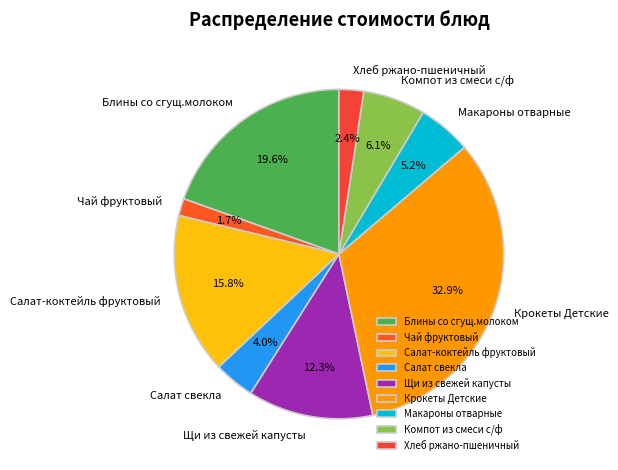

Approximately how many times larger is the value at Компот из смеси с/ф compared to Салат свекла?

1.5